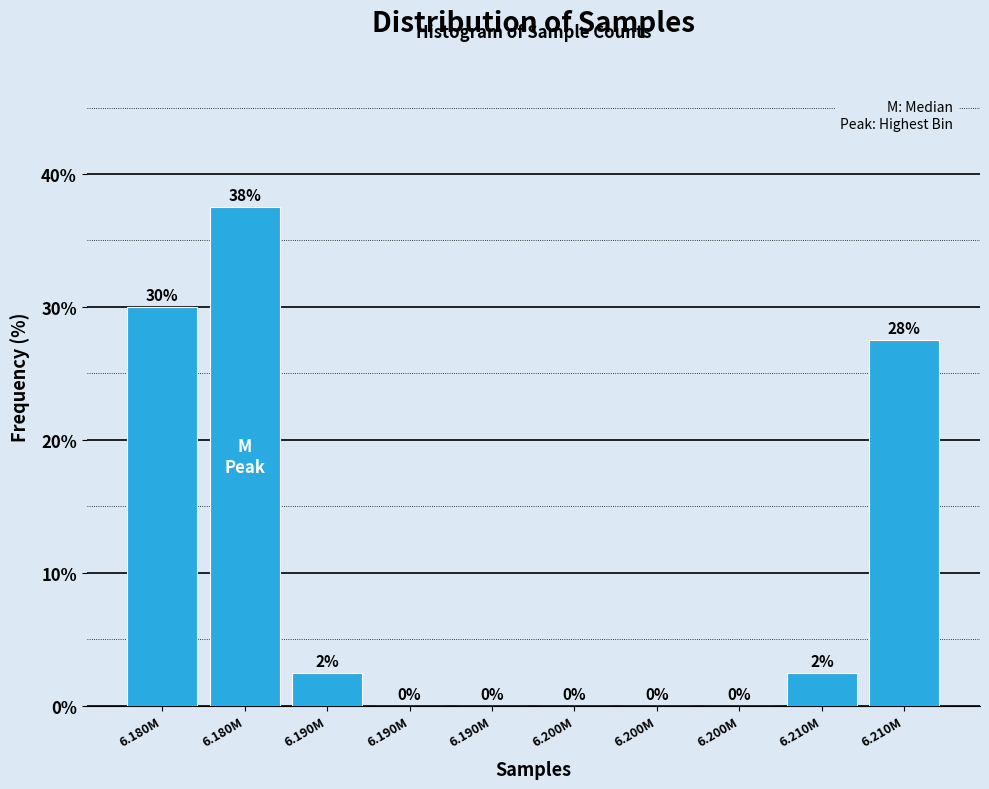

How many positive values are there?

5